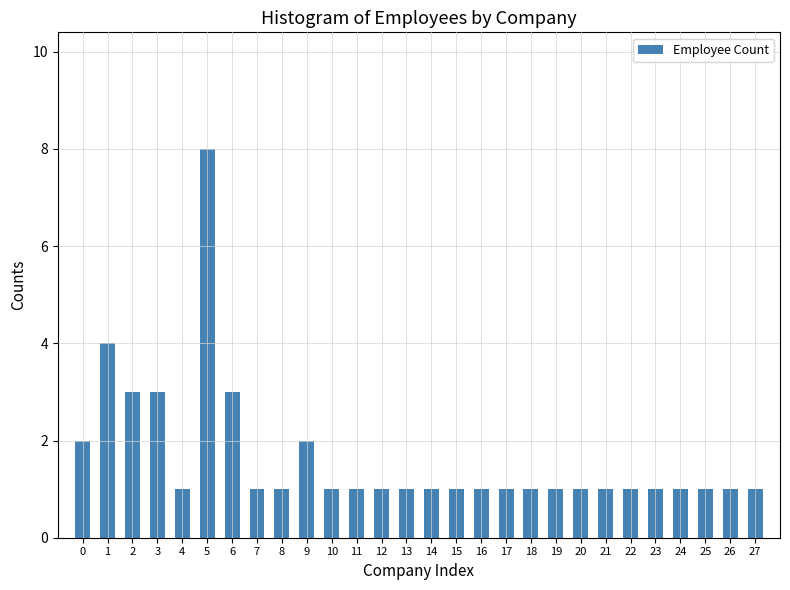

Reading left to right, extract all data points from this chart.

2	4	3	3	1	8	3	1	1	2	1	1	1	1	1	1	1	1	1	1	1	1	1	1	1	1	1	1